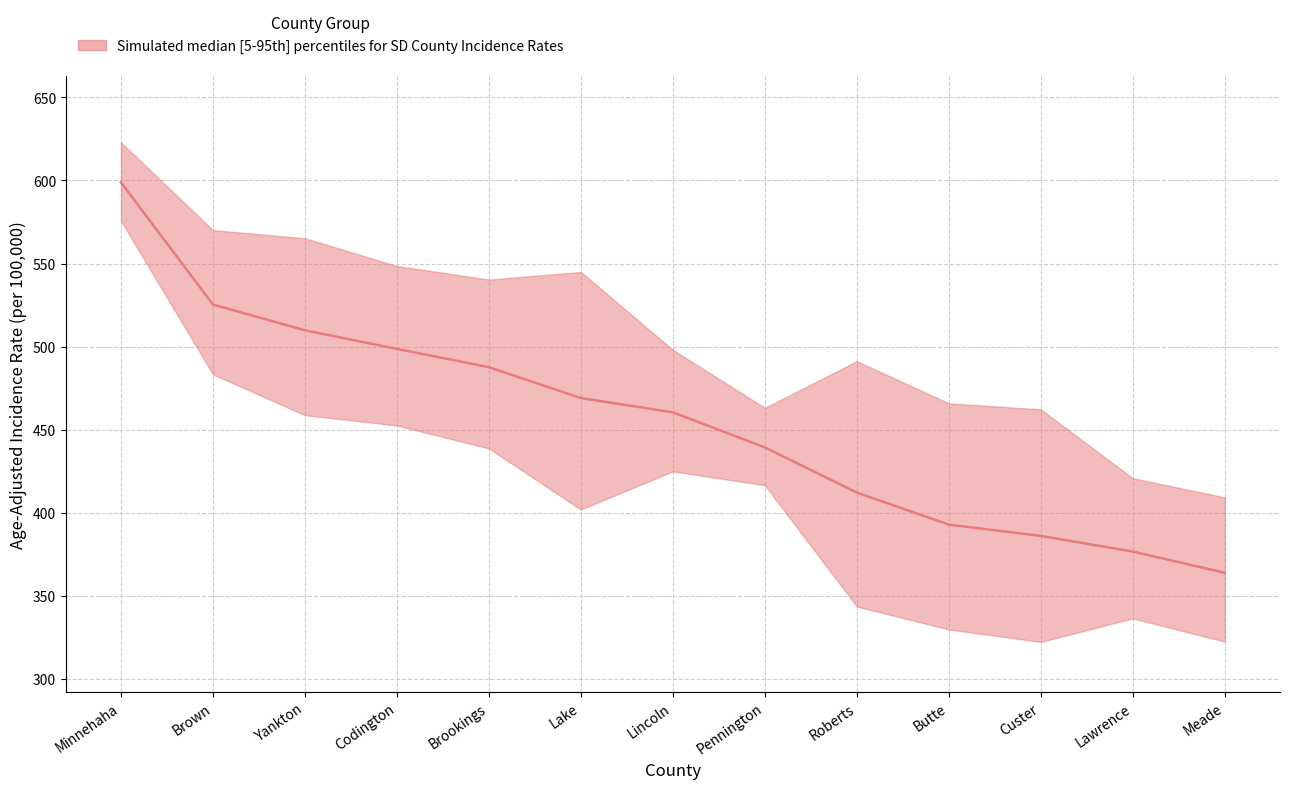

Does the chart display data point markers on the line(s)?

No